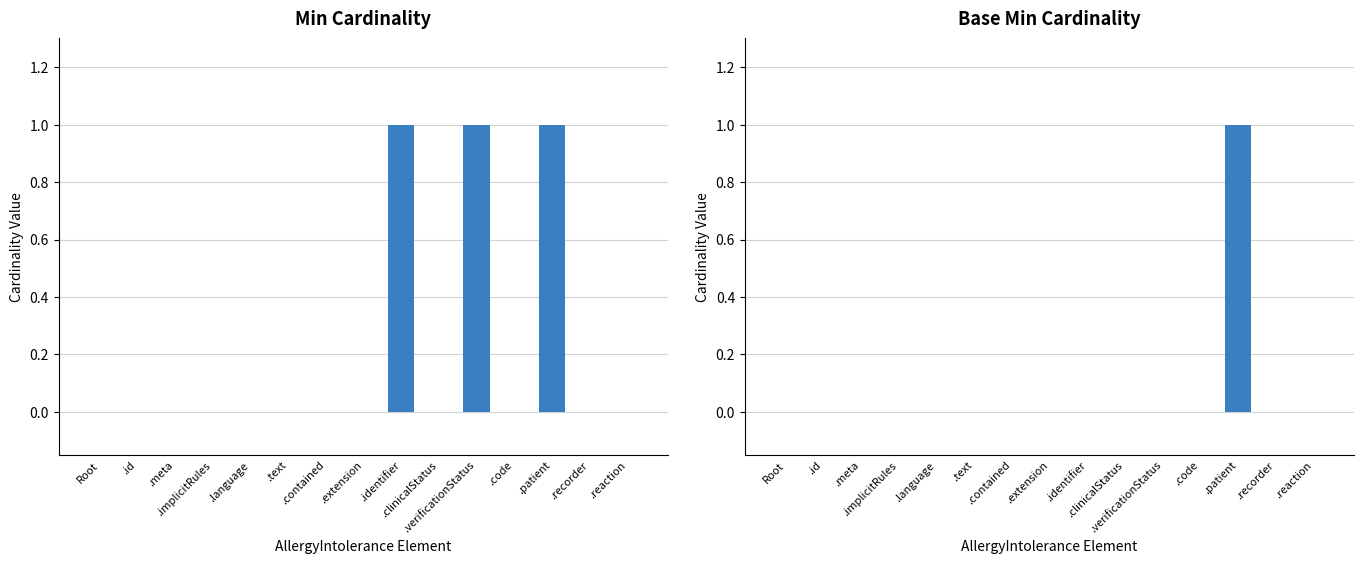

Between .meta and .language, which series saw the biggest shift?

Min